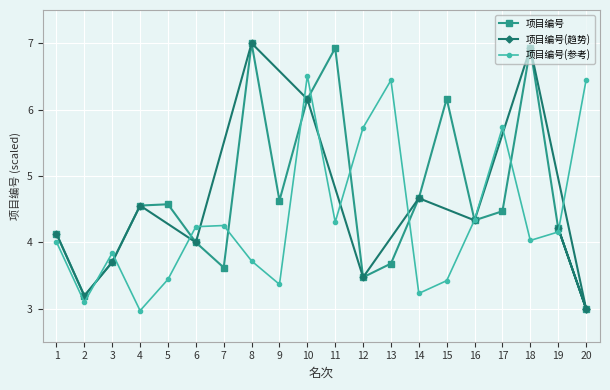

Does the chart display data point markers on the line(s)?

Yes